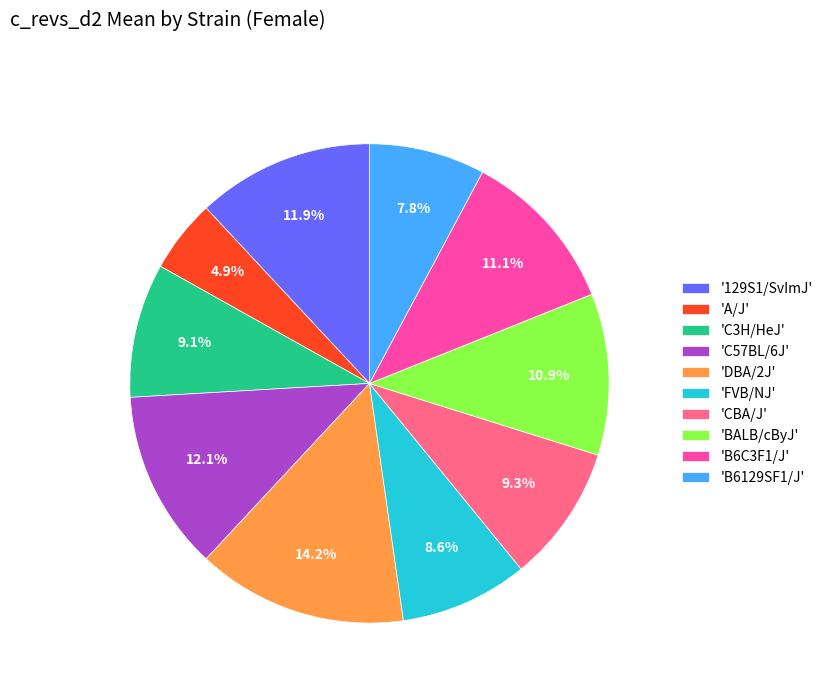

To the nearest percent, what is the average slice percentage?

10%